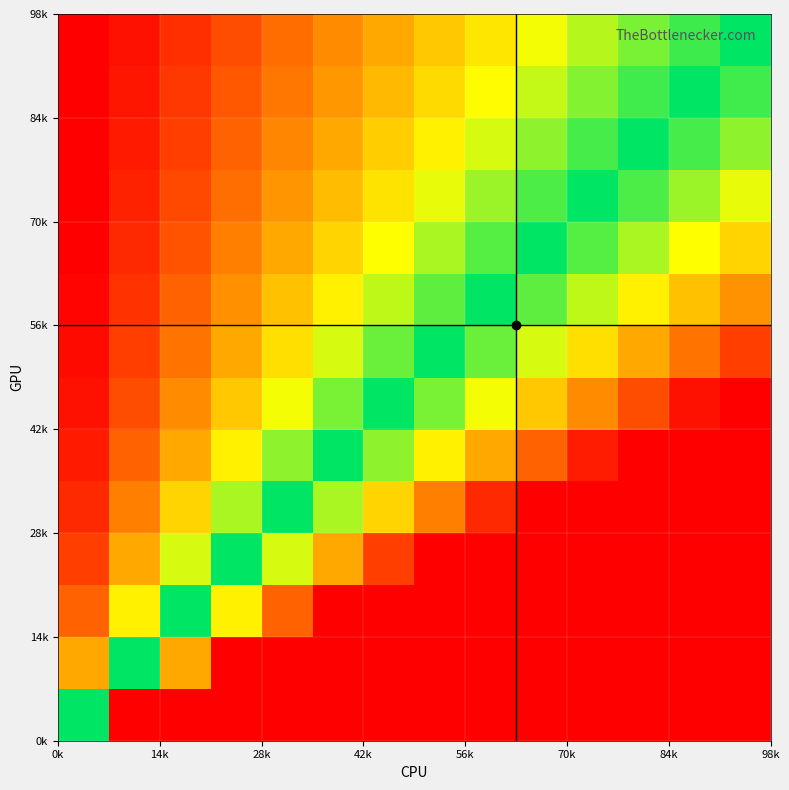

What is the maximum value shown in the chart?

14.0